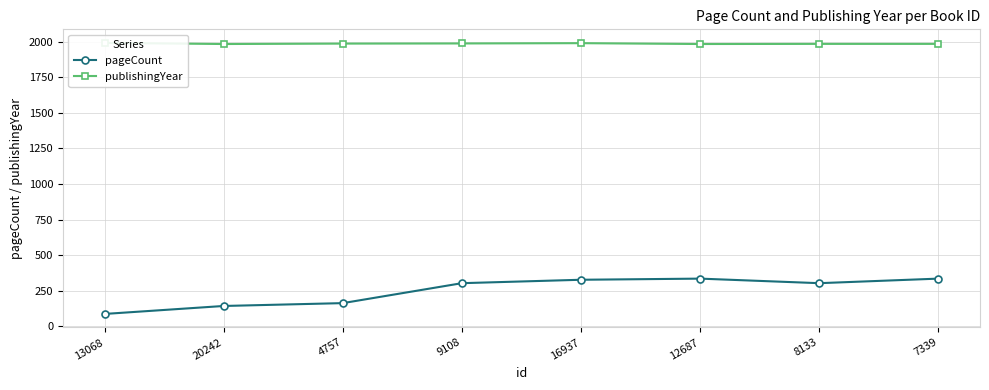

What is the minimum value shown in the chart?

88